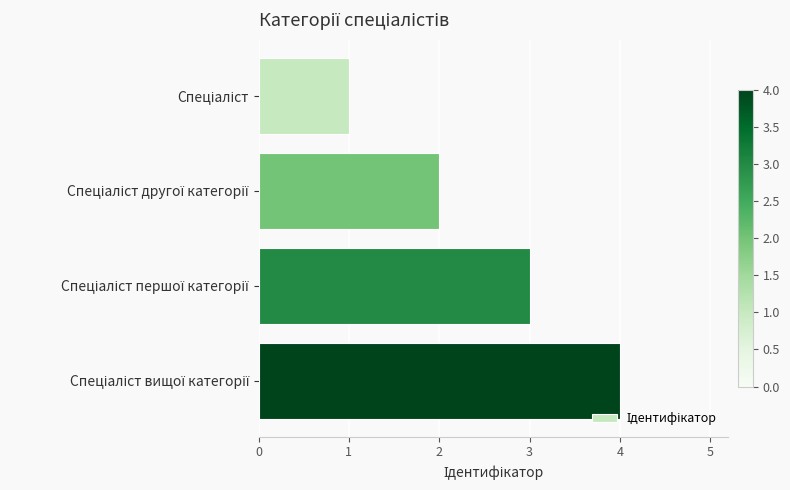

What is the sum of all values?

10